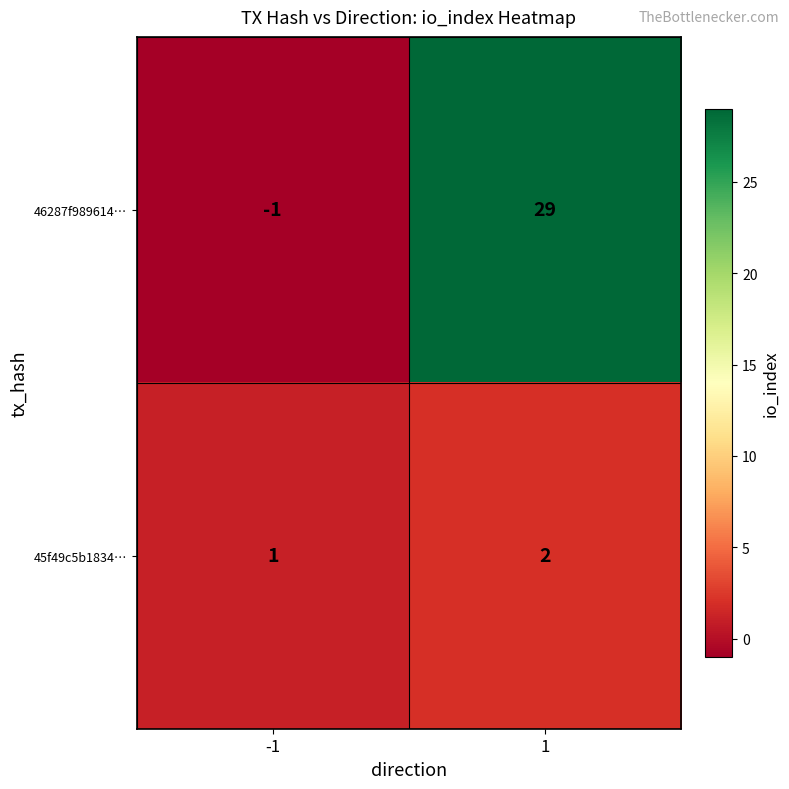

The 45f49c5b1834… series shows 2 at -1. True or false?

False